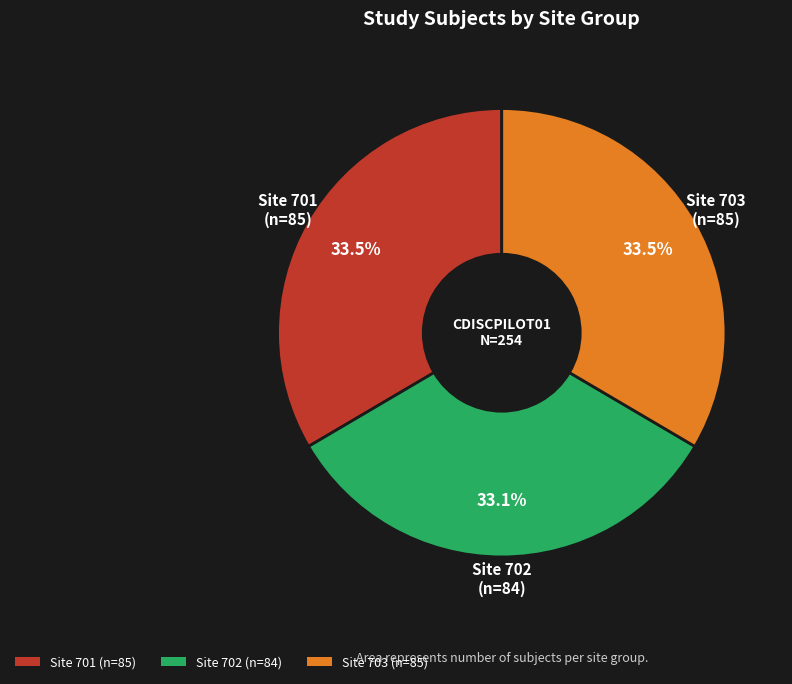

Is there any slice that represents more than half of the pie?

No